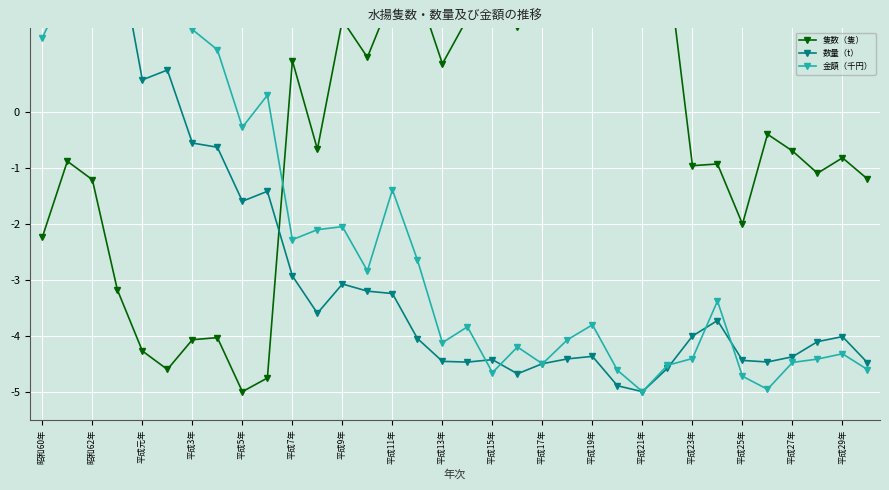

At how many categories does at least one series exceed -1?

31